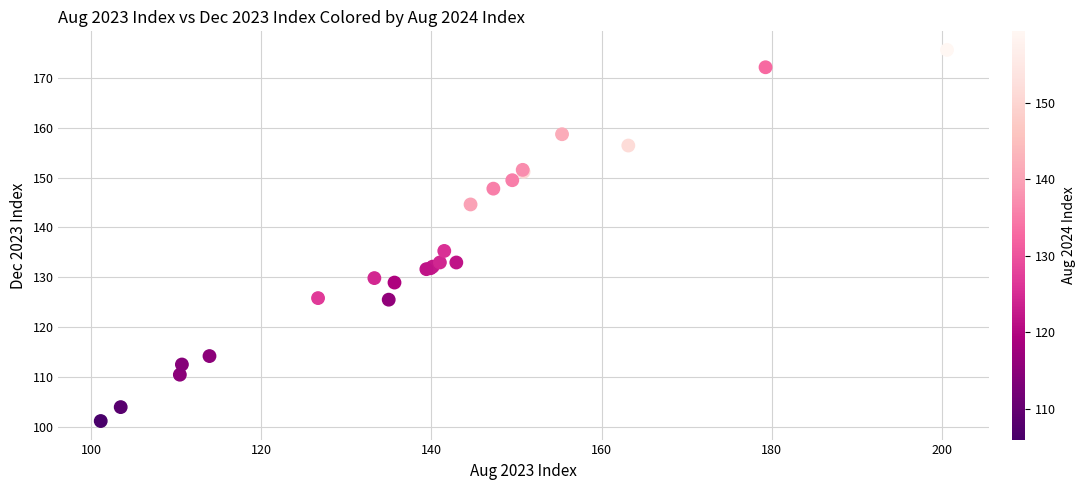

What Y value in the scatter plot is closest to 138?

135.3